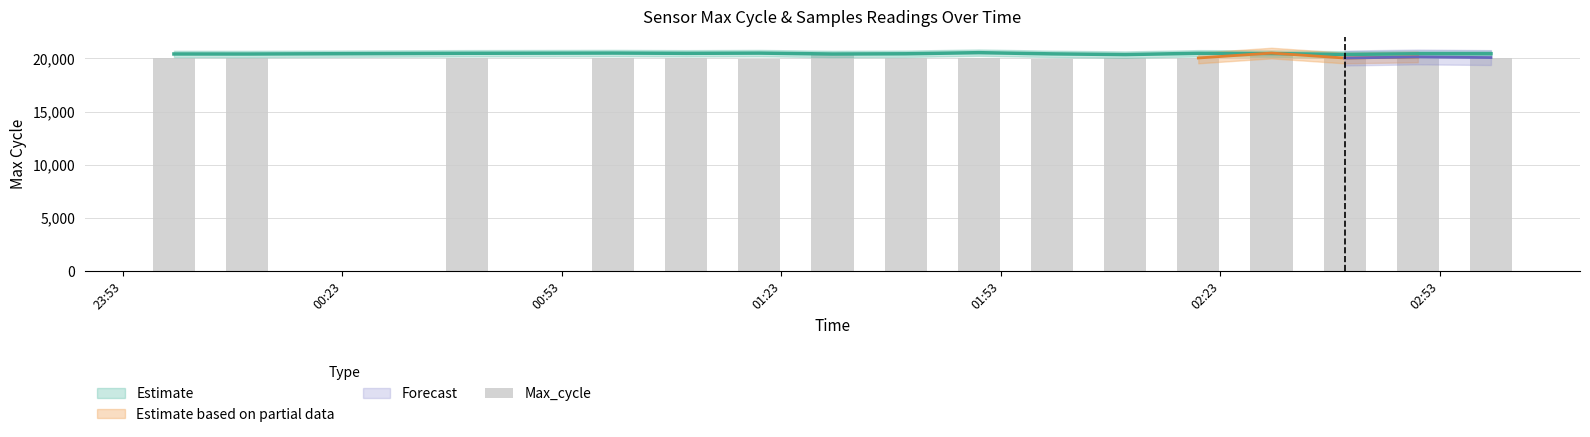

What is the greatest value displayed?

20542